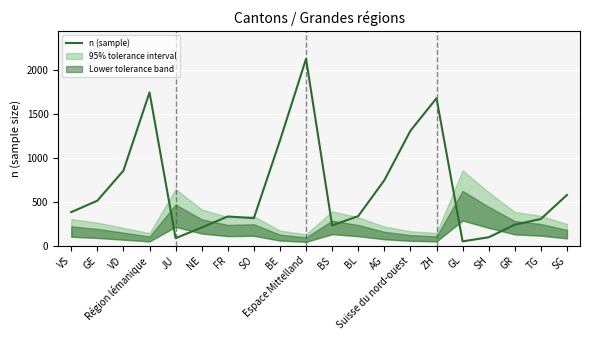

Rank the categories by value from lowest to highest.

GL, JU, SH, NE, BS, GR, TG, SO, FR, BL, VS, GE, SG, AG, VD, BE, Suisse du nord-ouest, ZH, Région lémanique, Espace Mittelland